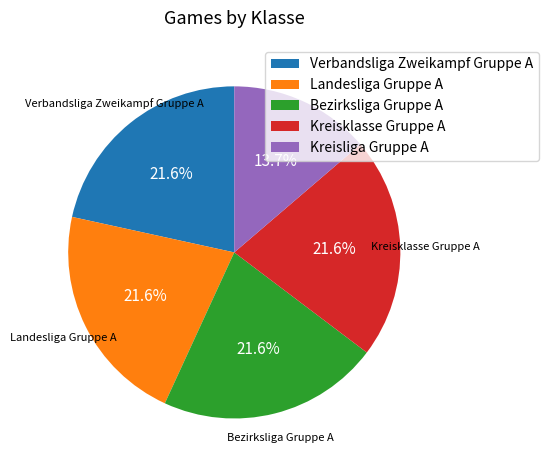

What is the smallest slice in the pie chart?

Kreisliga Gruppe A